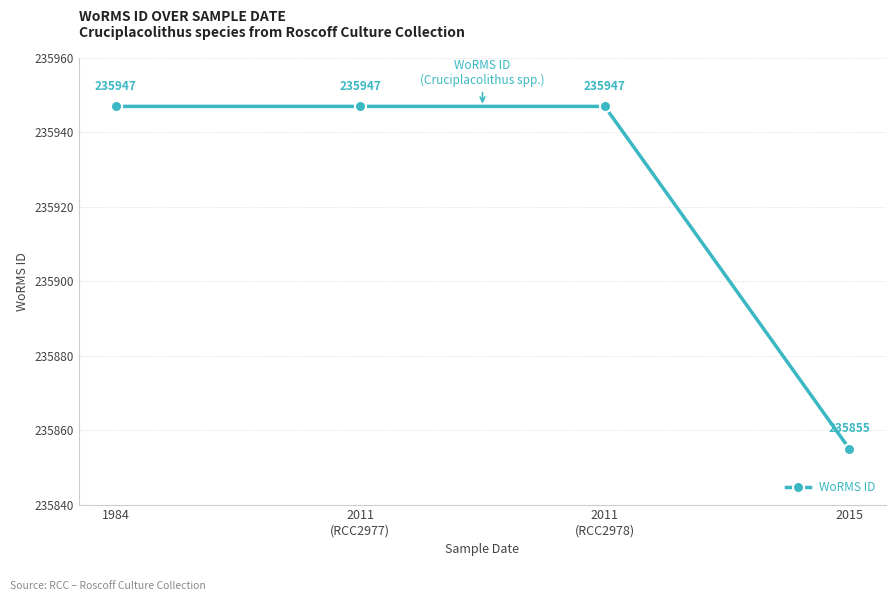

What is the sum of all values?

943696